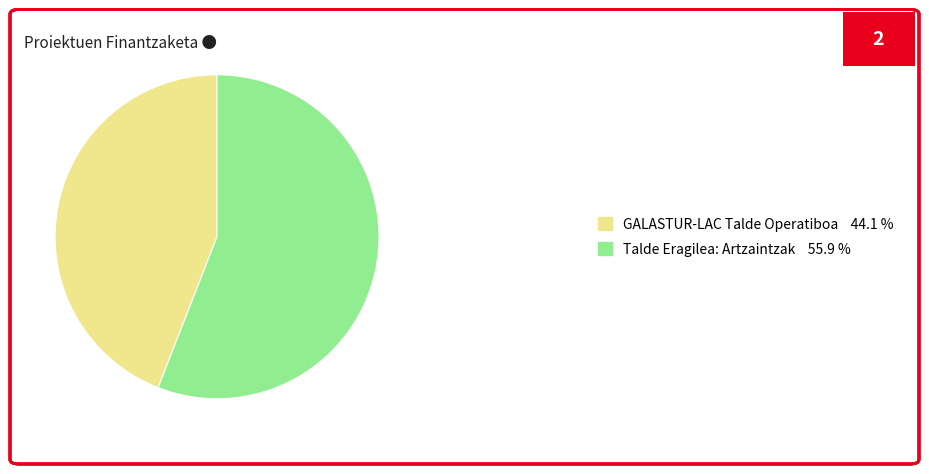

What is the largest slice in the pie chart?

Talde Eragilea: Artzaintzak